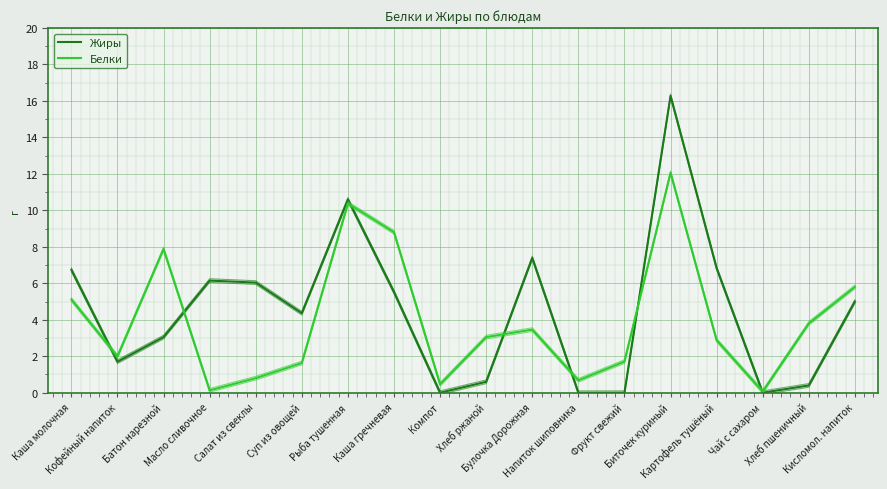

How many times do Белки and Жиры cross each other?

7